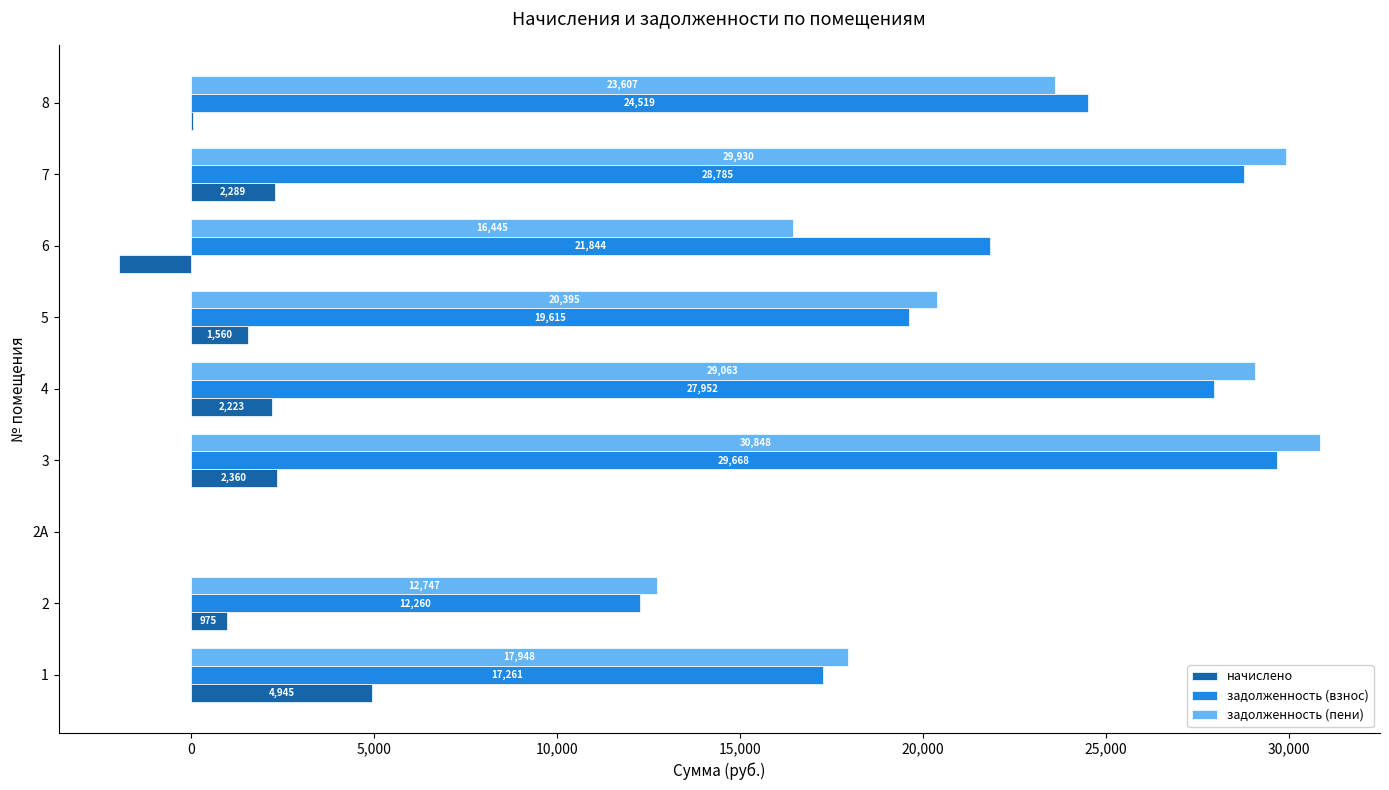

How many data points does each series have?

9